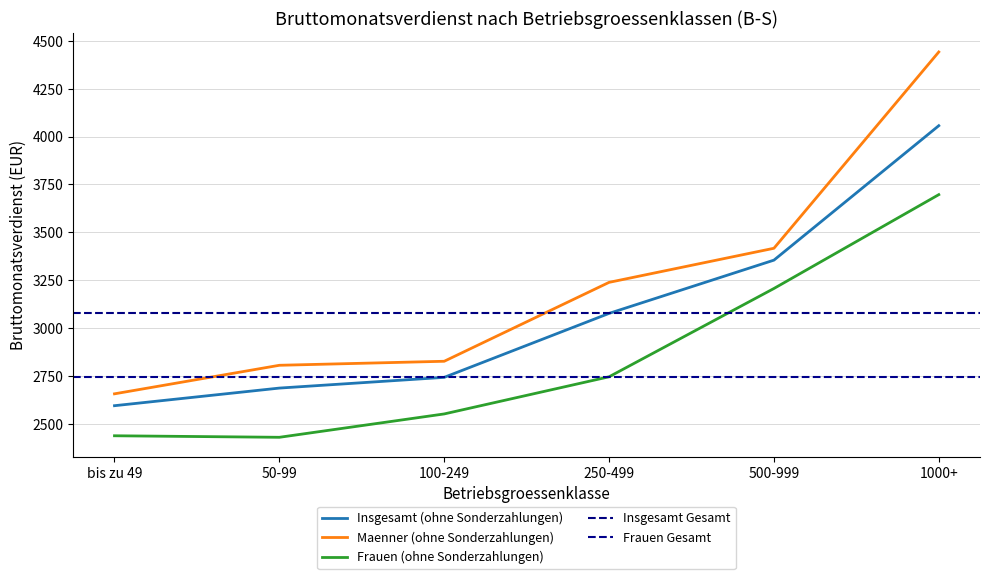

What position from the right is 50-99?

5